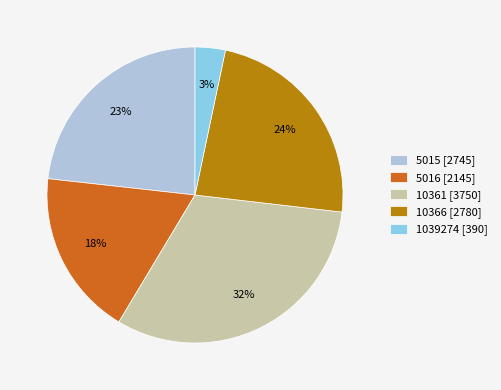

Is the sum of 5015 and 10361 greater than half?

Yes